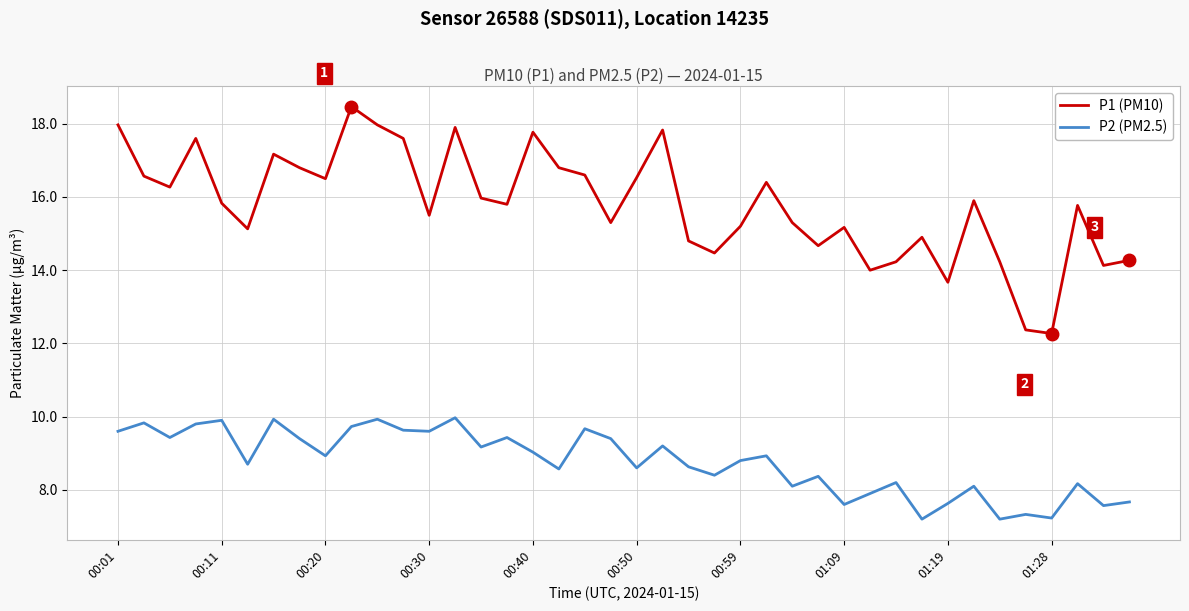

What is the maximum value shown in the chart?

18.5